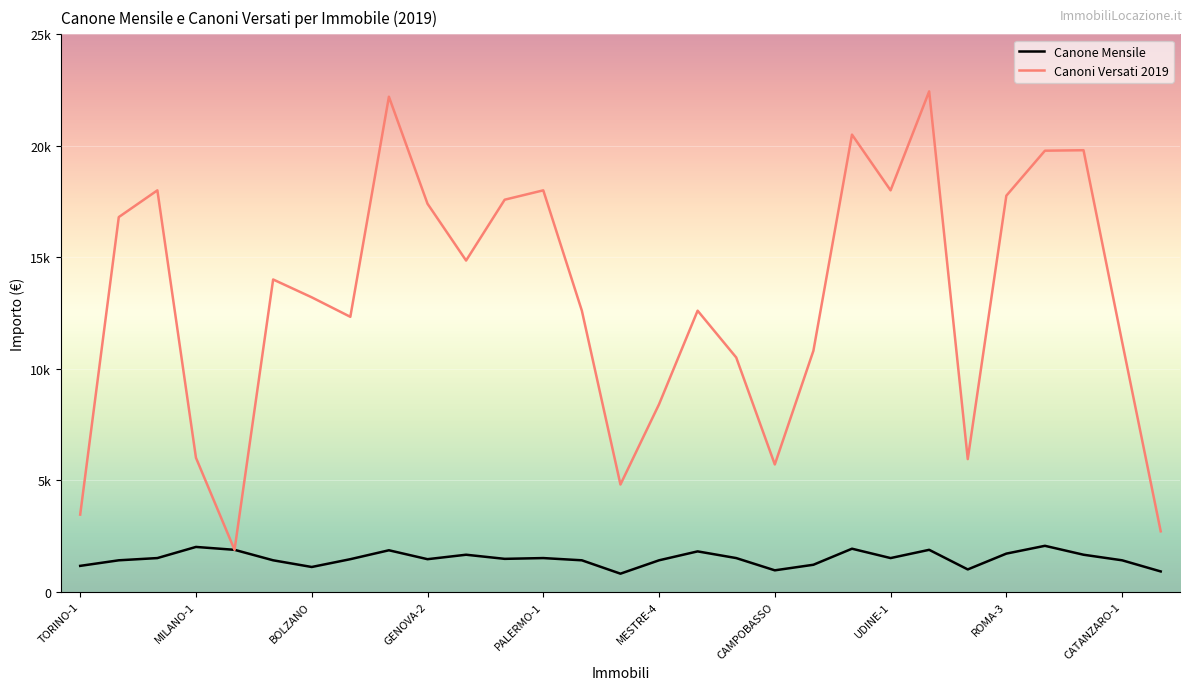

What are all the series names shown in the legend?

Canone Mensile, Canoni Versati 2019